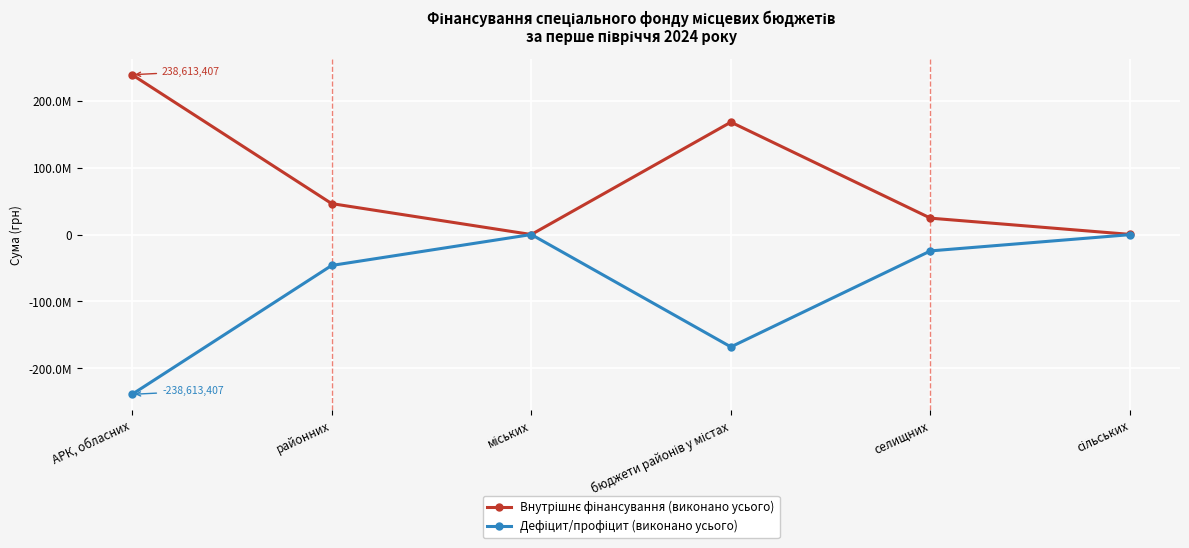

True or false: Внутрішнє фінансування (виконано усього) has a value of 167808146.9 at бюджети районів у містах.

True